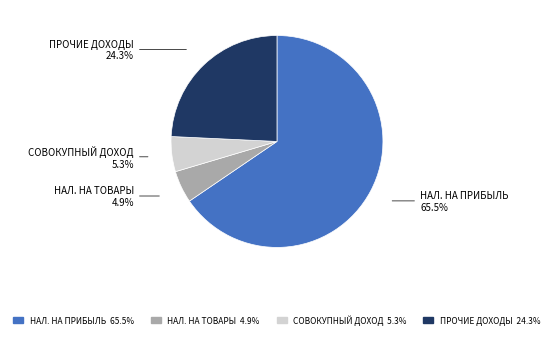

Is there a majority slice in this chart?

Yes